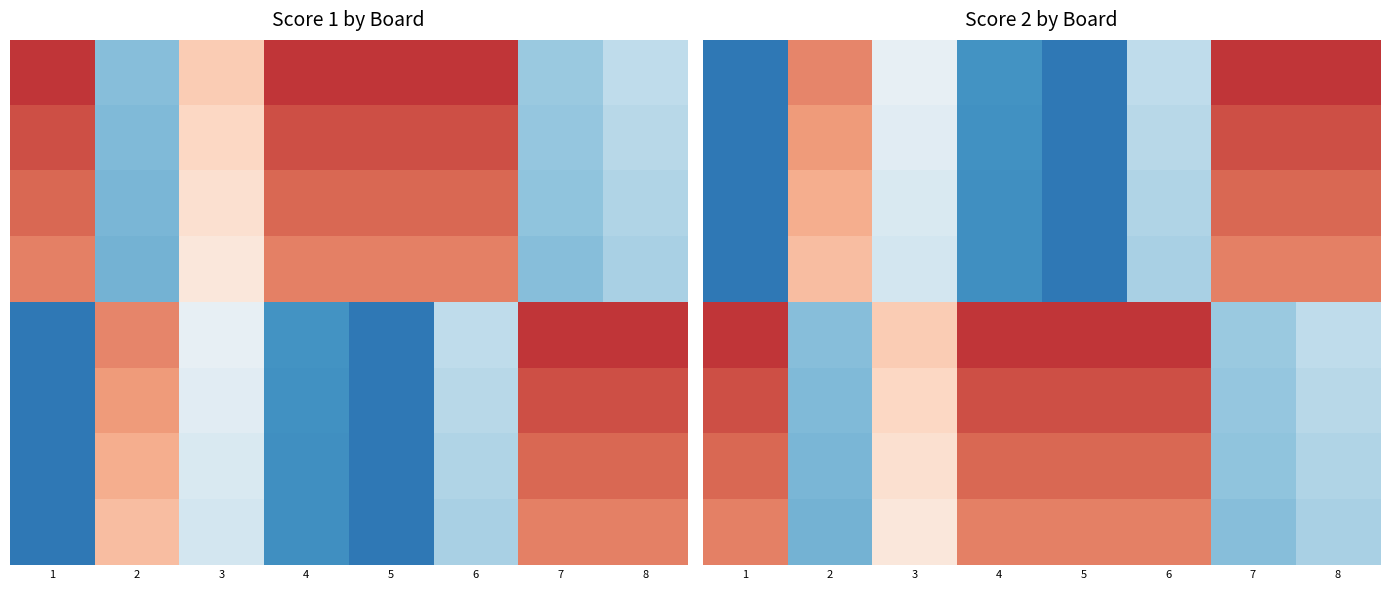

What is the difference between the highest and lowest values at 3?

7.7